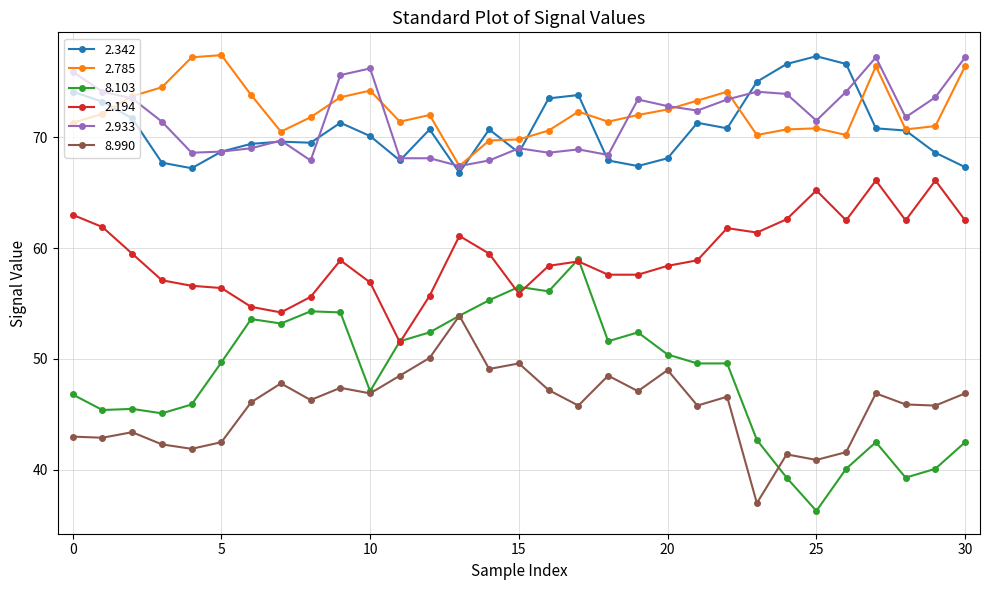

What is the minimum value for 8.103?

36.3